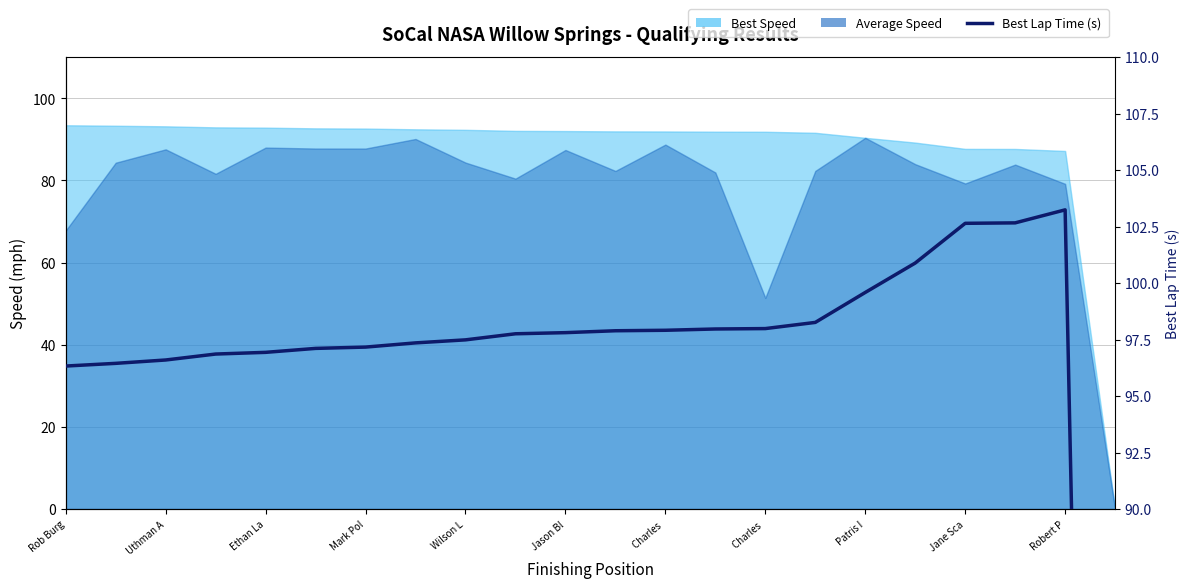

What is the value of the 18th point from the left?

100.9